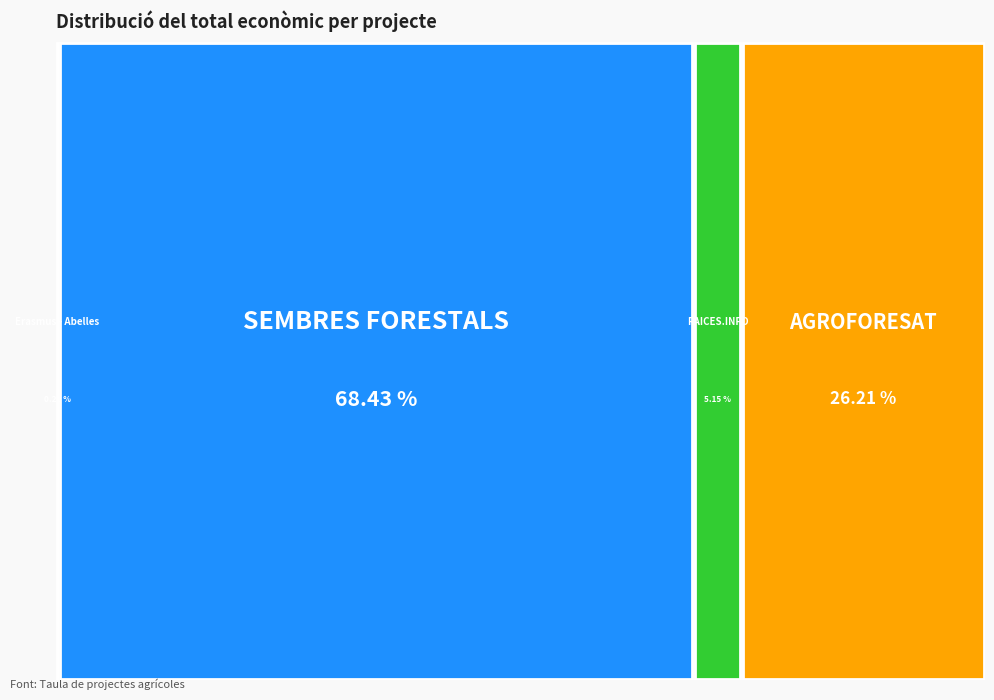

Is it true that Grup Operatiu SEMBRES FORESTALS is 53% of the pie?

False